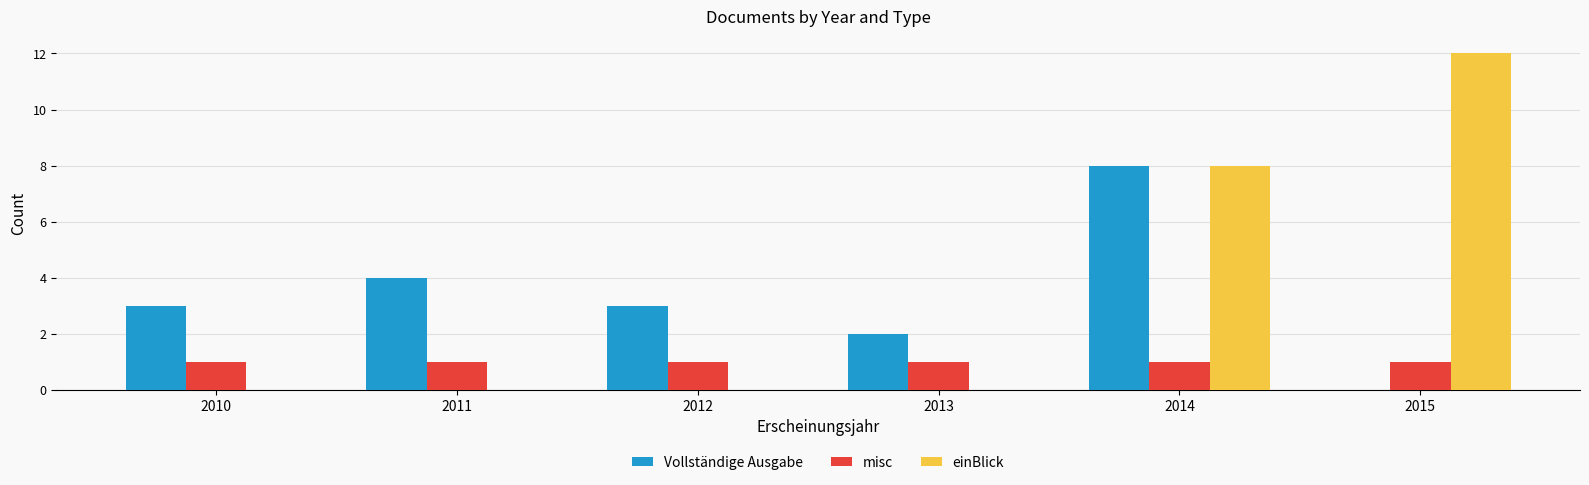

Between 2011 and 2014, which series saw the biggest shift?

einBlick